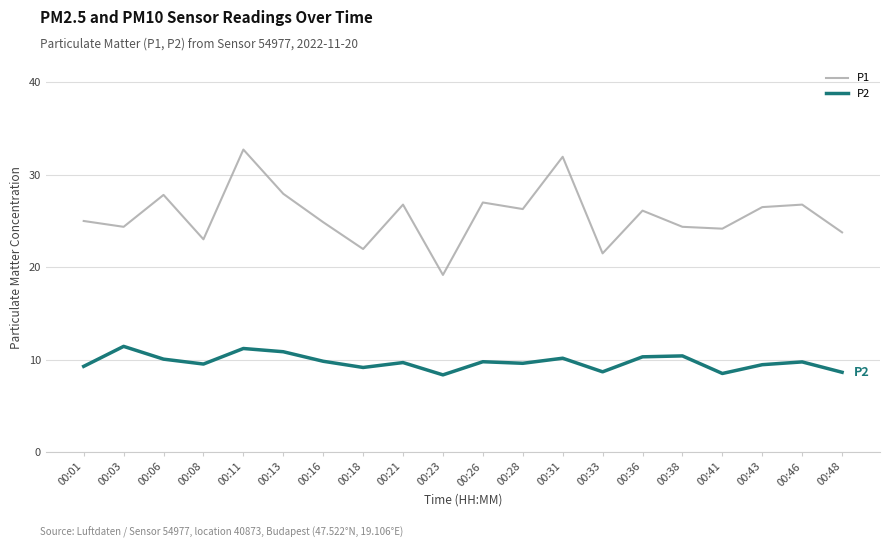

Rank the series at 00:46 from highest to lowest value.

P1, P2